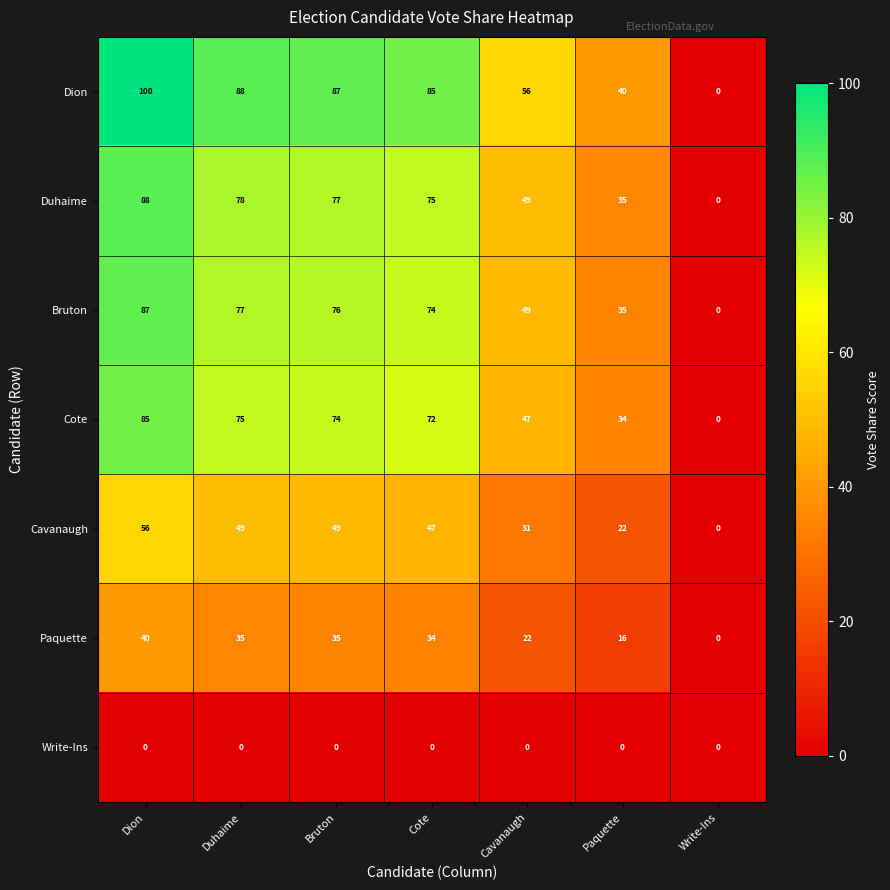

At which label does Cavanaugh reach its minimum?

Write-Ins